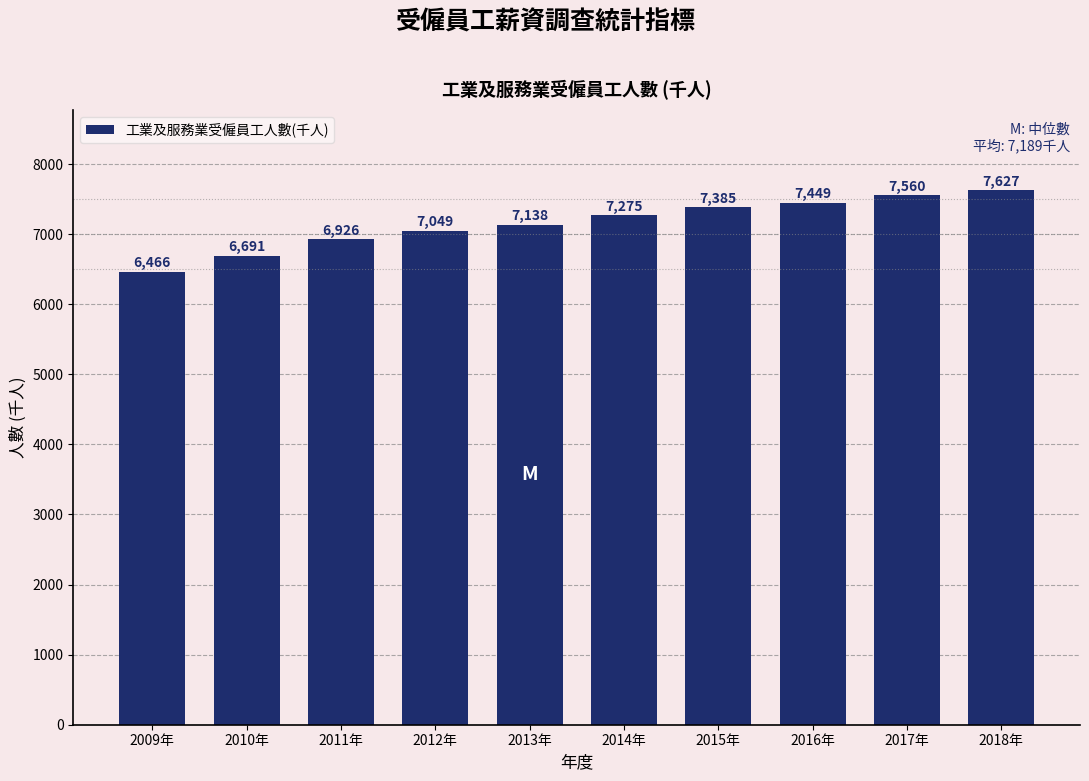

Reading left to right, what are all the values shown in this chart?

6466	6691	6926	7049	7138	7275	7385	7449	7560	7627